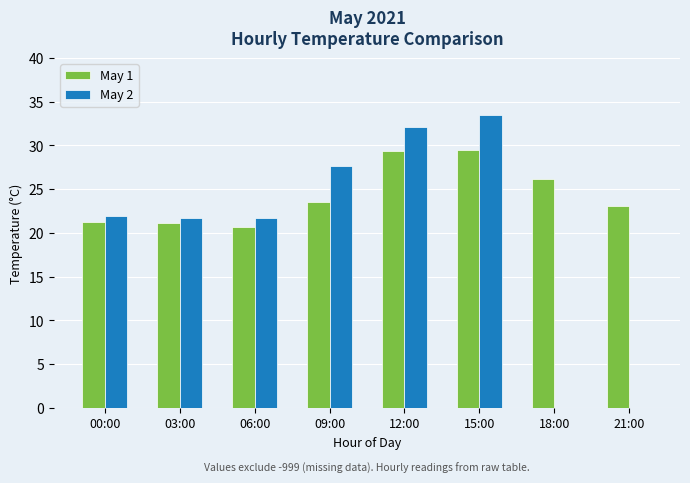

What is the sum of all May 2 values?

158.6